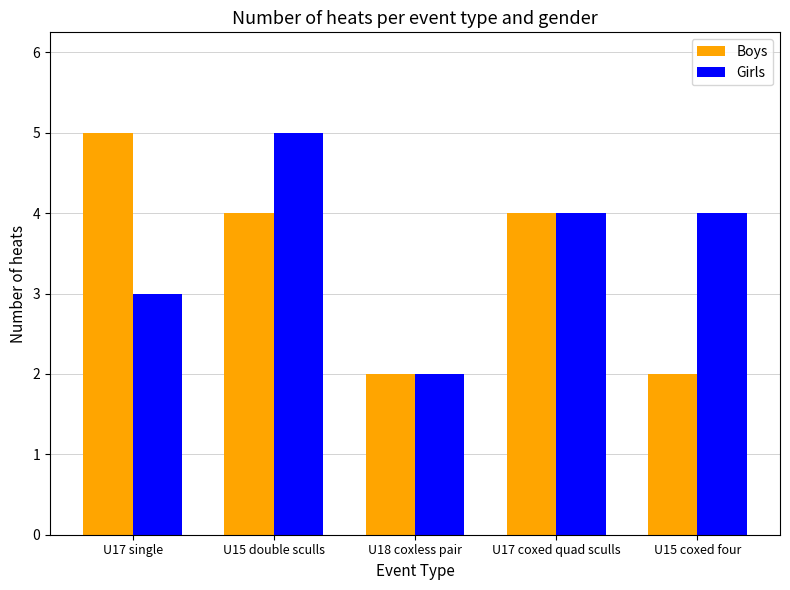

At which category is the sum across all series the highest?

U15 double sculls